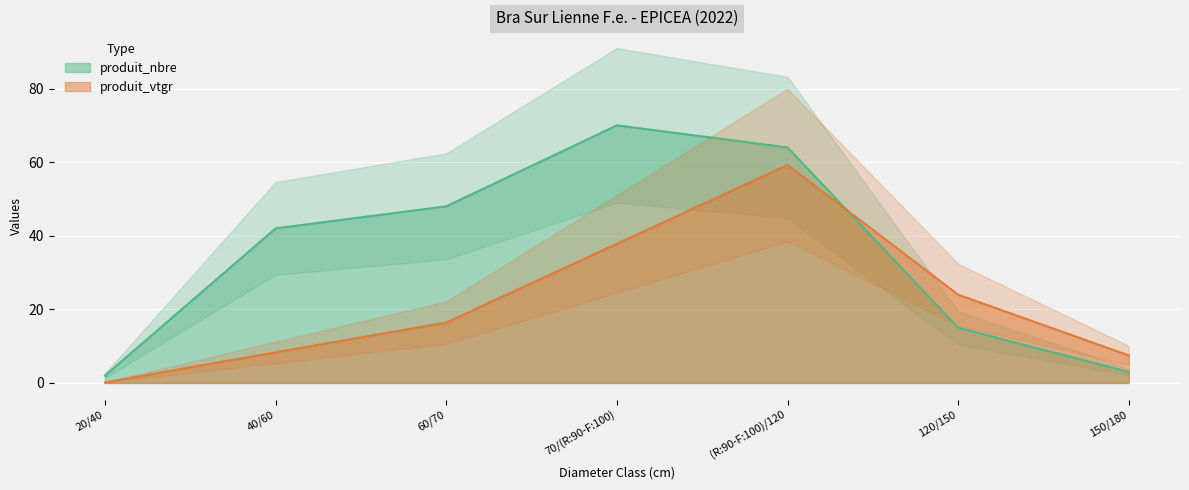

Where is the first local maximum for produit_nbre?

70/(R:90-F:100)